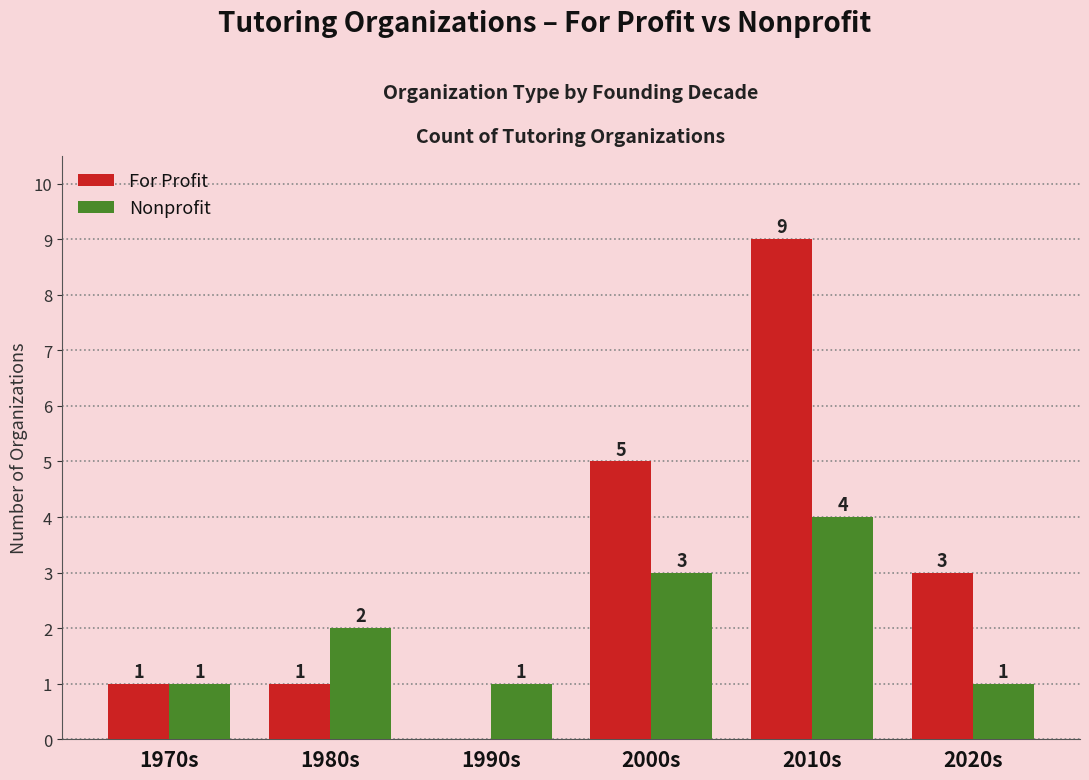

The value of Nonprofit at 2010s is 4. True or false?

True